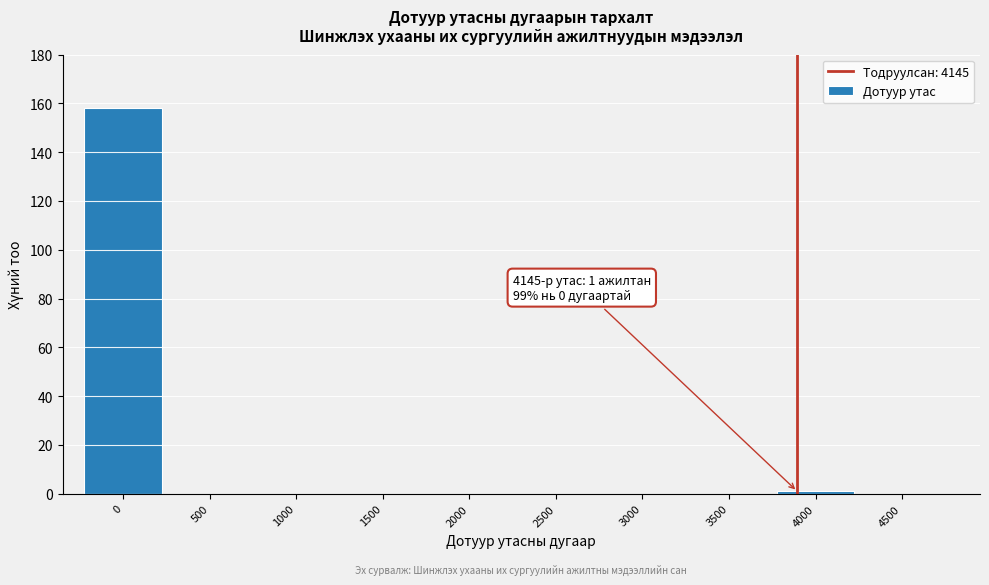

Reading left to right, extract all data points from this chart.

0=158	500=0	1000=0	1500=0	2000=0	2500=0	3000=0	3500=0	4000=1	4500=0